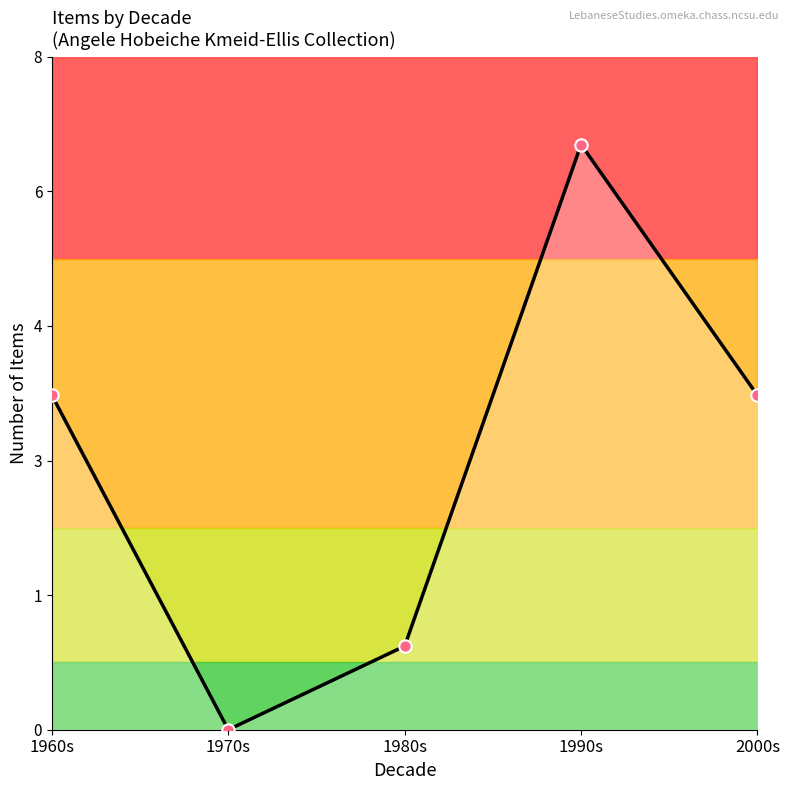

Between 1990s and 1980s, which is larger?

1990s